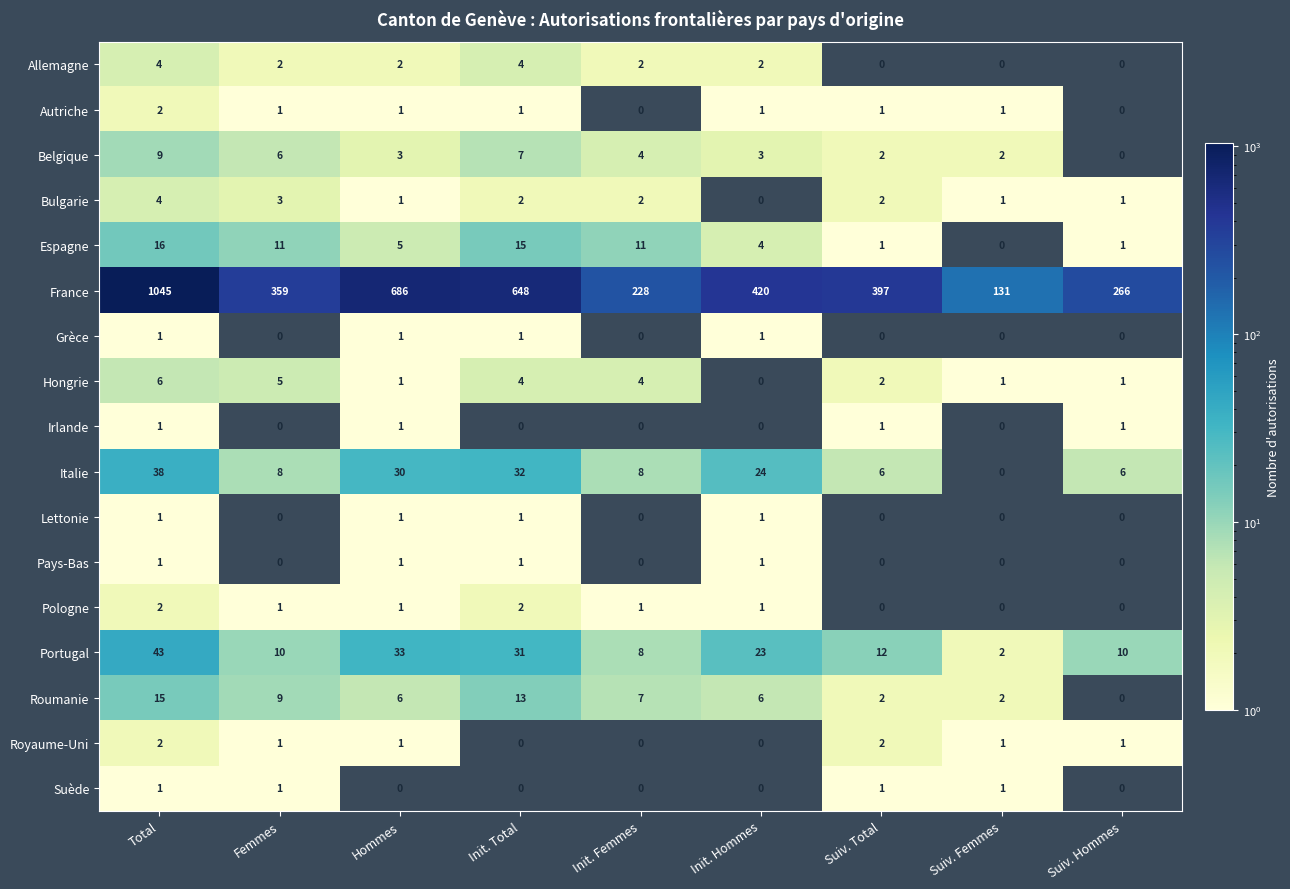

What is the difference between the maximum and minimum values in the France series?

914